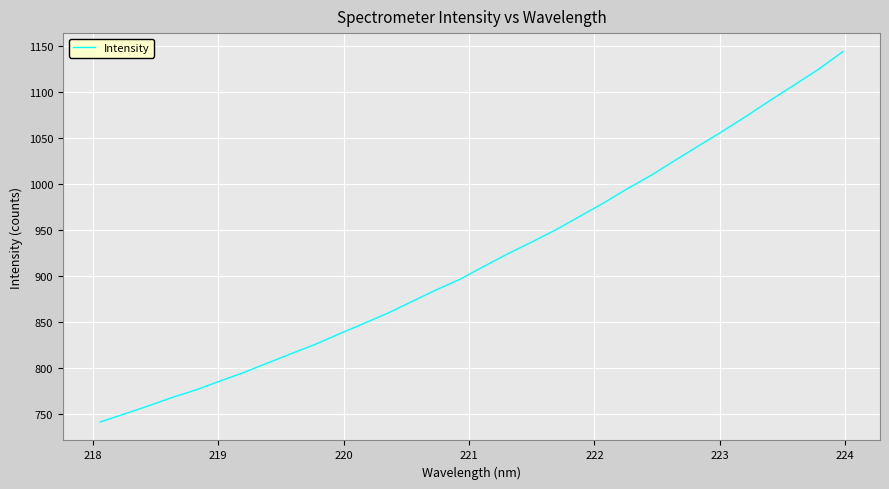

What is the difference between the maximum and minimum values?

402.9